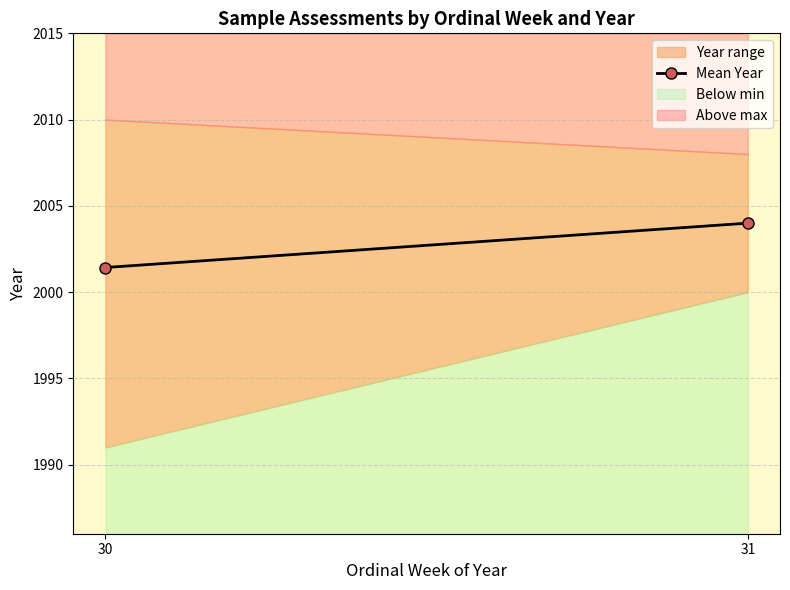

What is the value of the 1st point from the left?

2001.4